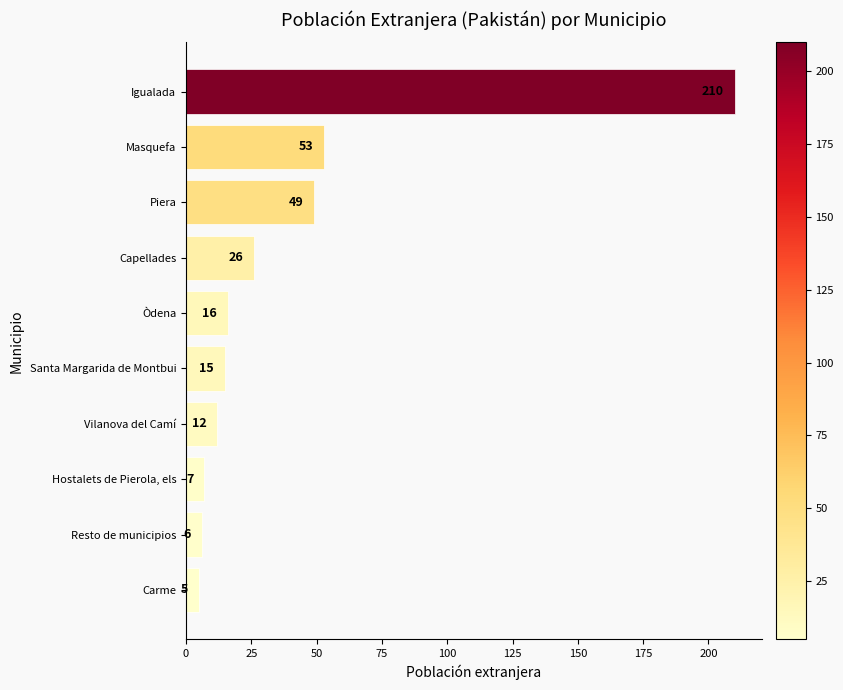

Rank the categories by value from highest to lowest.

Igualada, Masquefa, Piera, Capellades, Òdena, Santa Margarida de Montbui, Vilanova del Camí, Hostalets de Pierola, els, Resto de municipios, Carme